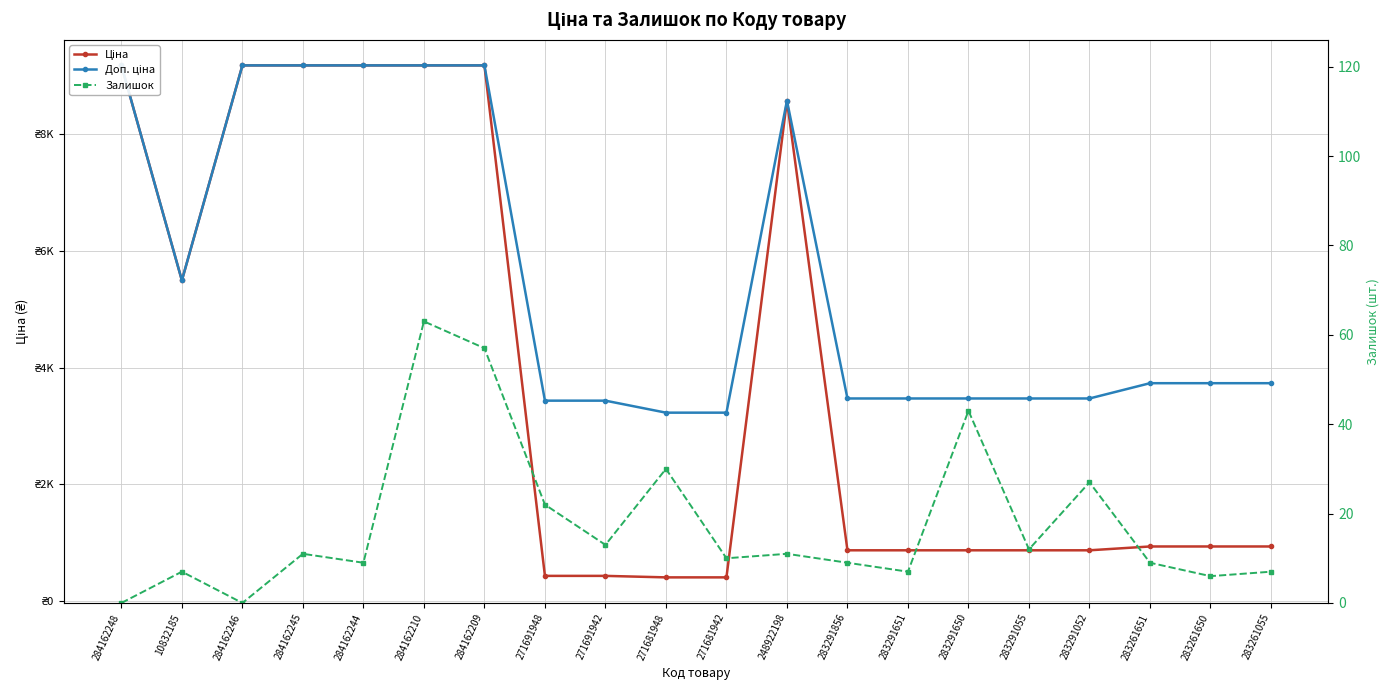

At which category does the chart reach its peak across all series?

284162248